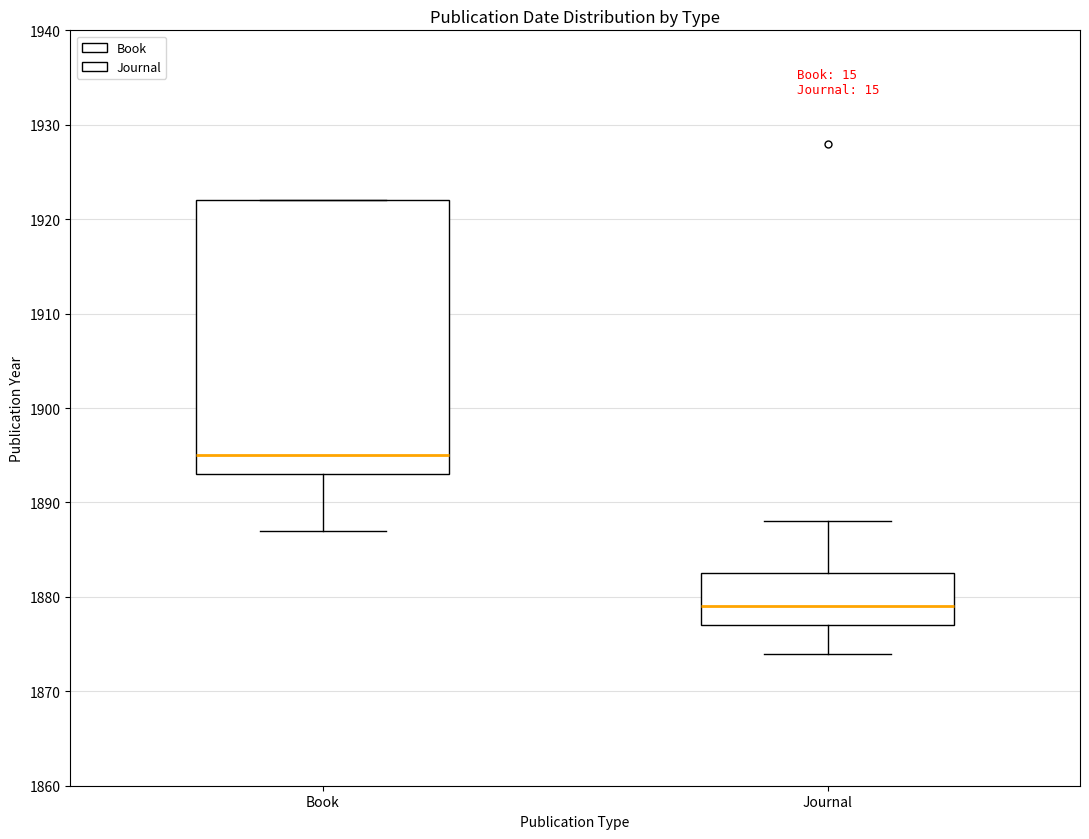

Comparing the boxes themselves (not the whiskers), which one is the tallest?

Book